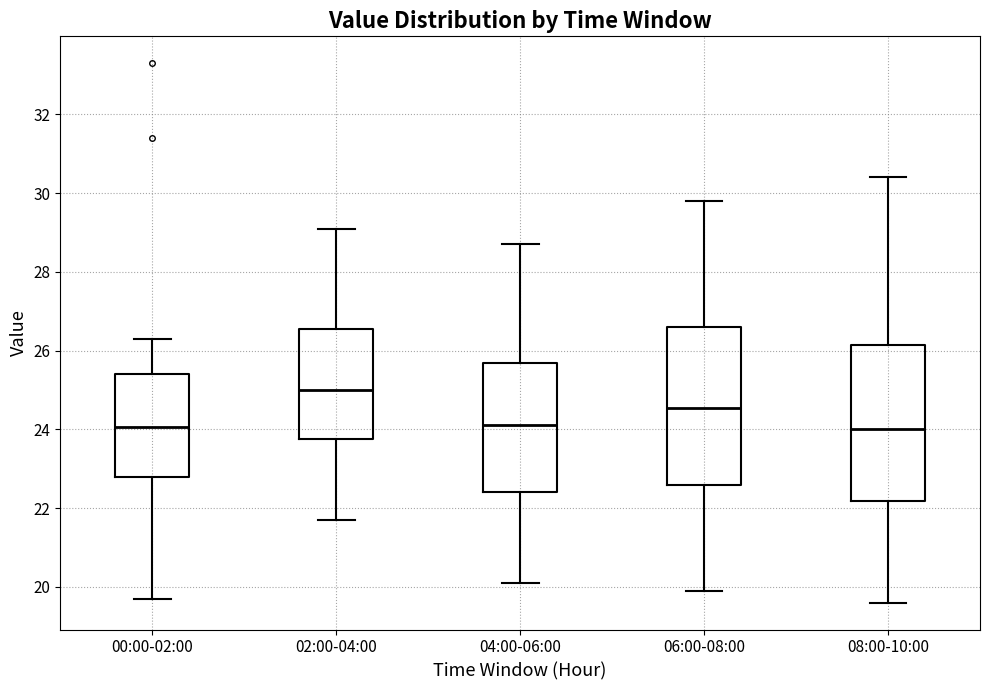

Where is the lower edge of the box for 04:00-06:00 on the y-axis? The values are not printed on the chart, so give them approximately, as read against the axis.

22.4